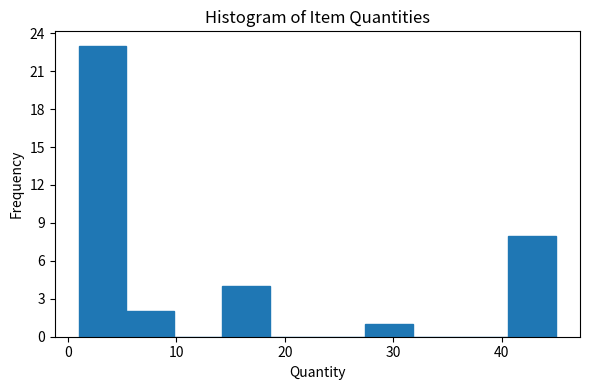

What is the height of the bar covering 5.4 to 9.8 on the x-axis? Neither the bar edges nor the heights are printed on the chart, so give them approximately, as read against the axes.

2